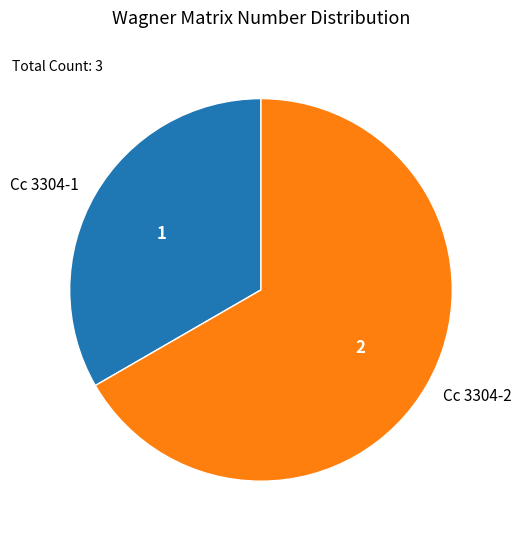

Does Cc 3304-2 account for over 50% of the chart?

Yes